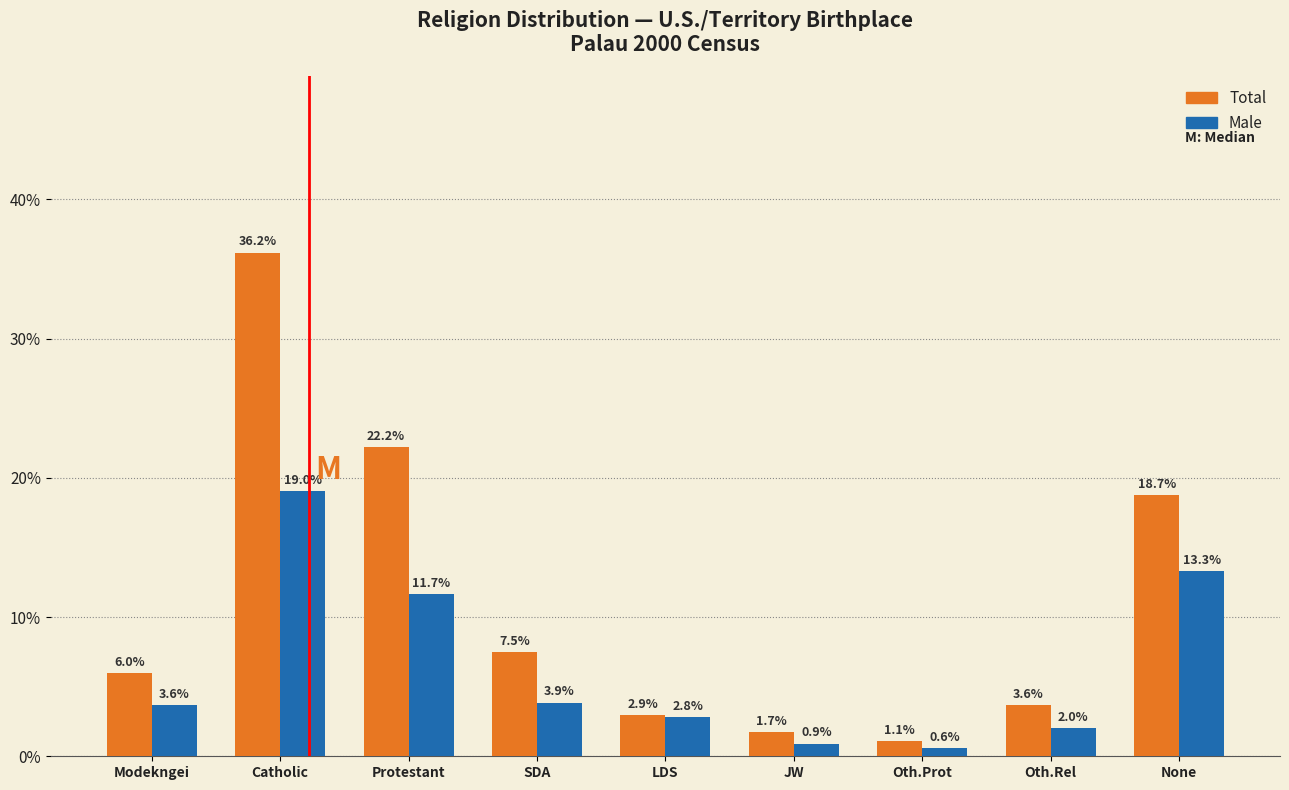

Reading left to right, what are all the values shown in this chart?

Total: 6.0	36.2	22.2	7.5	2.9	1.7	1.1	3.6	18.7
Male: 3.6	19.0	11.7	3.9	2.8	0.9	0.6	2.0	13.3